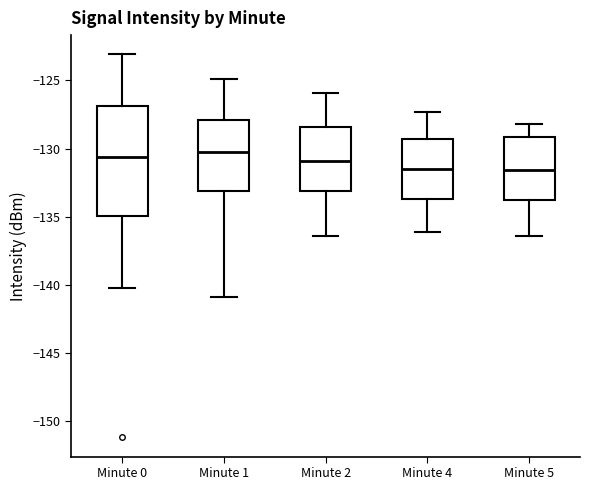

Which box is the tallest, from its lower edge to its upper edge?

Minute 0